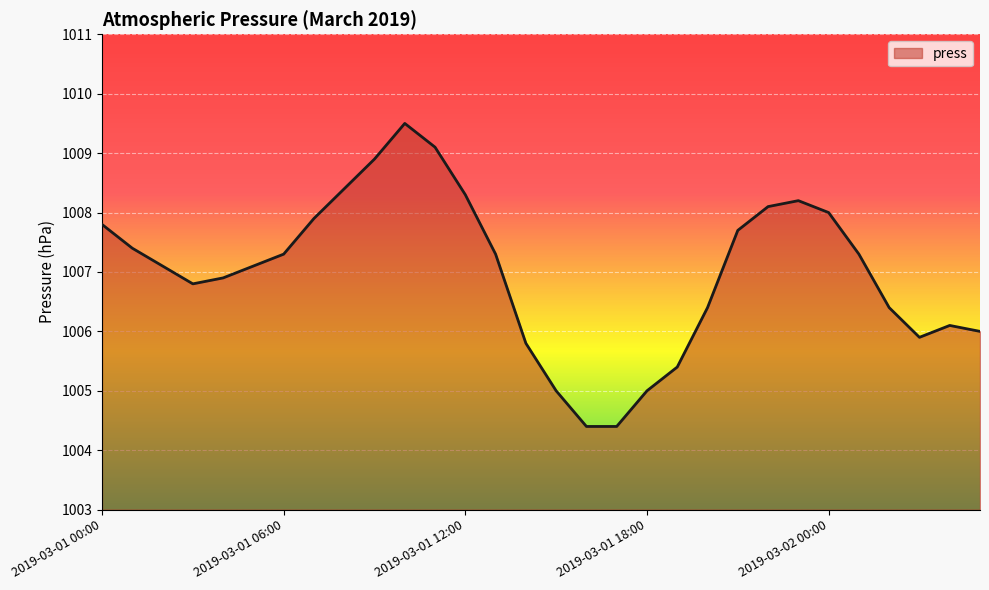

Does the chart display data point markers on the line(s)?

No